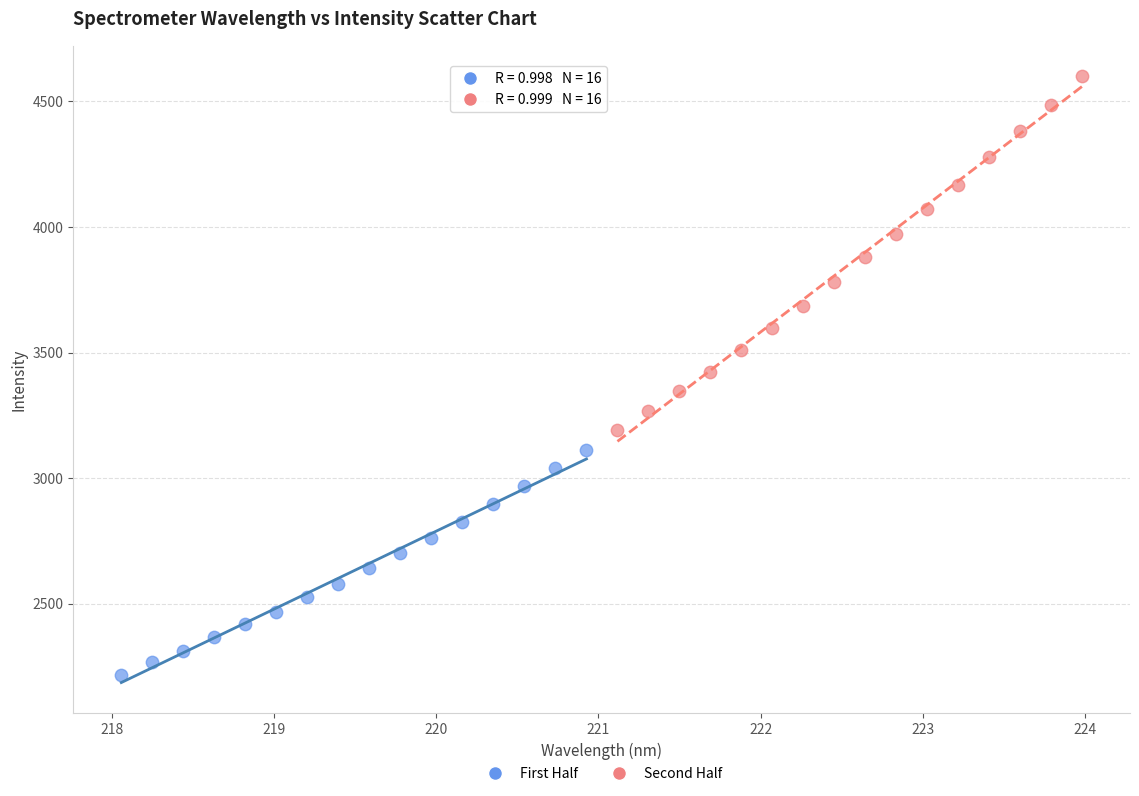

What are all the series names shown in the legend?

First Half, Second Half